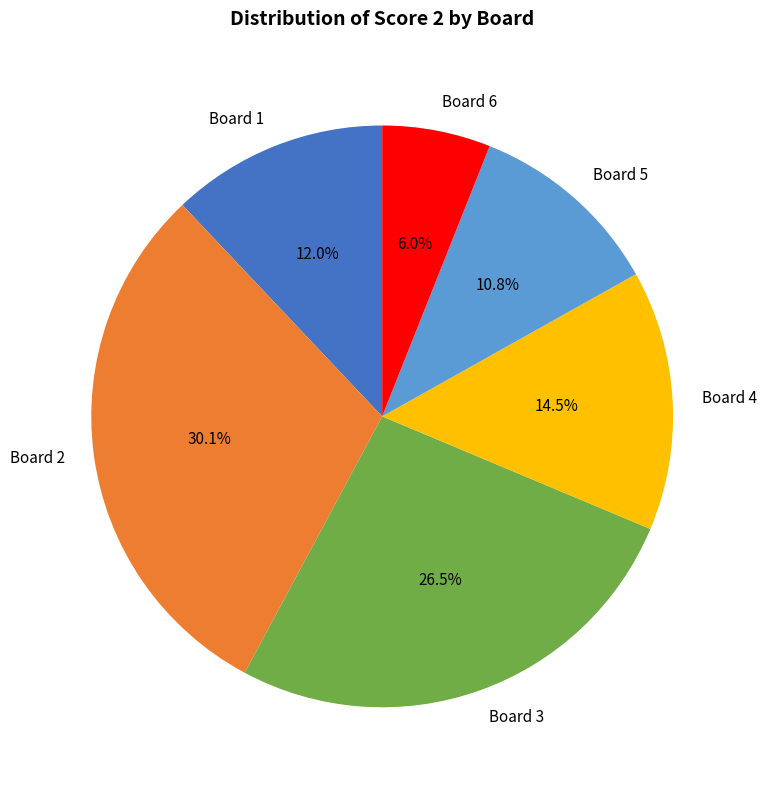

Rank the categories by value from highest to lowest.

Board 2, Board 3, Board 4, Board 1, Board 5, Board 6